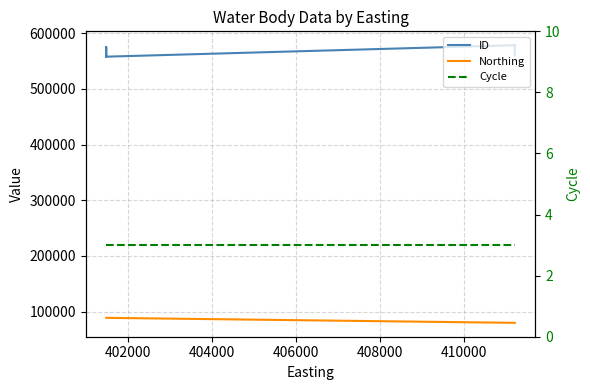

Which series has the largest range (max minus min)?

ID